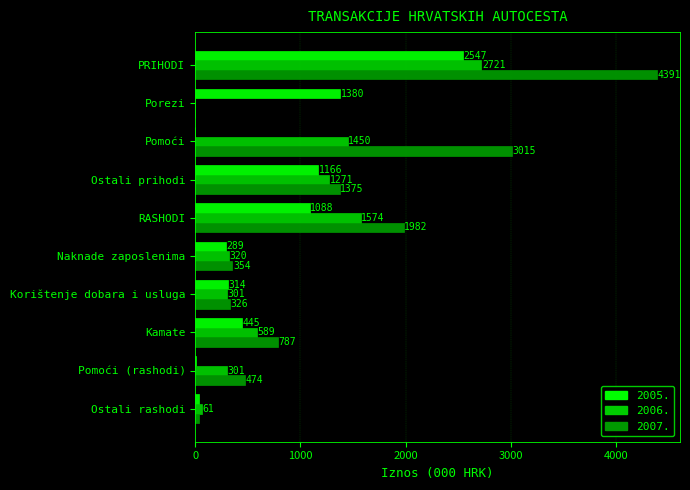

What is the difference between the 2006. values at Naknade zaposlenima and Ostali prihodi?

951.0